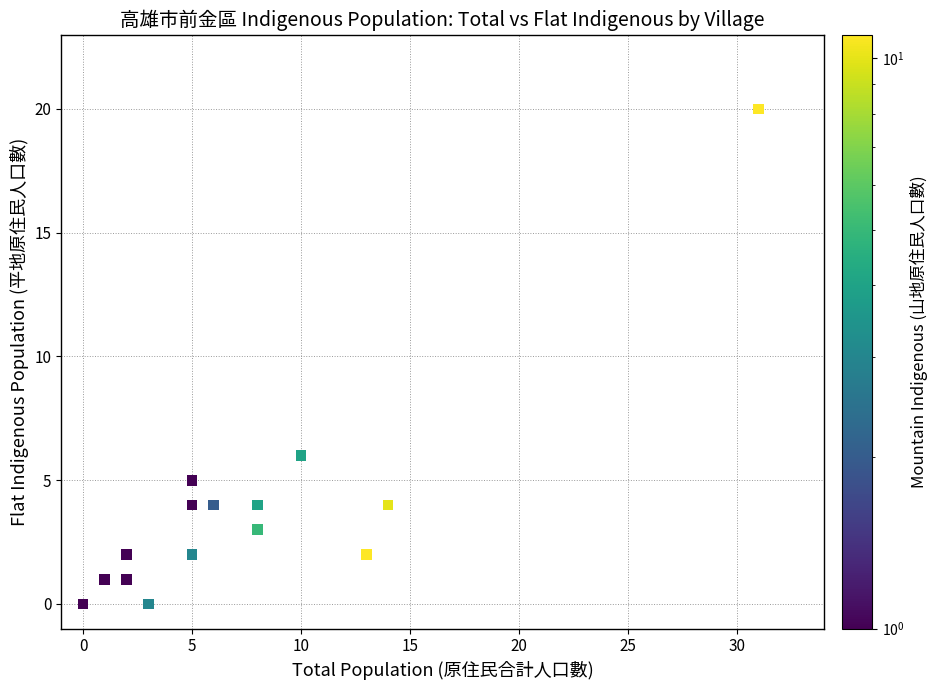

What Y value in the scatter plot is closest to 10?

6